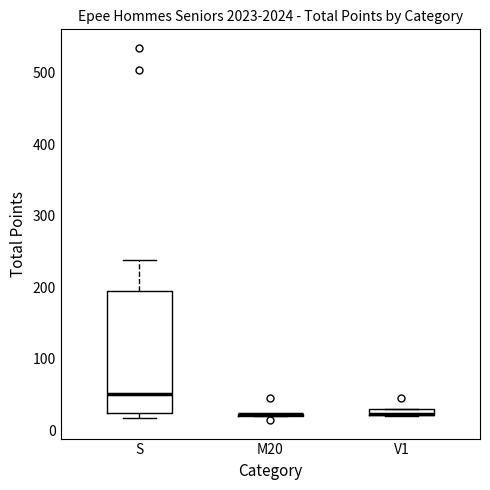

Comparing the boxes themselves (not the whiskers), which one is the tallest?

S